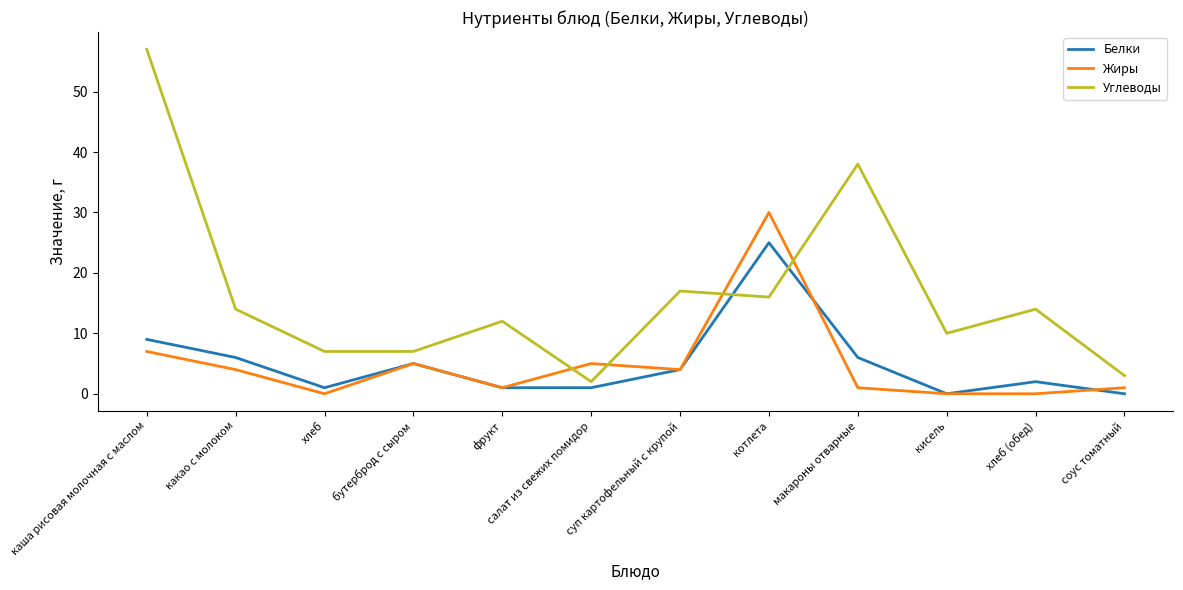

List the series in order of their peak value, highest first.

Углеводы, Жиры, Белки